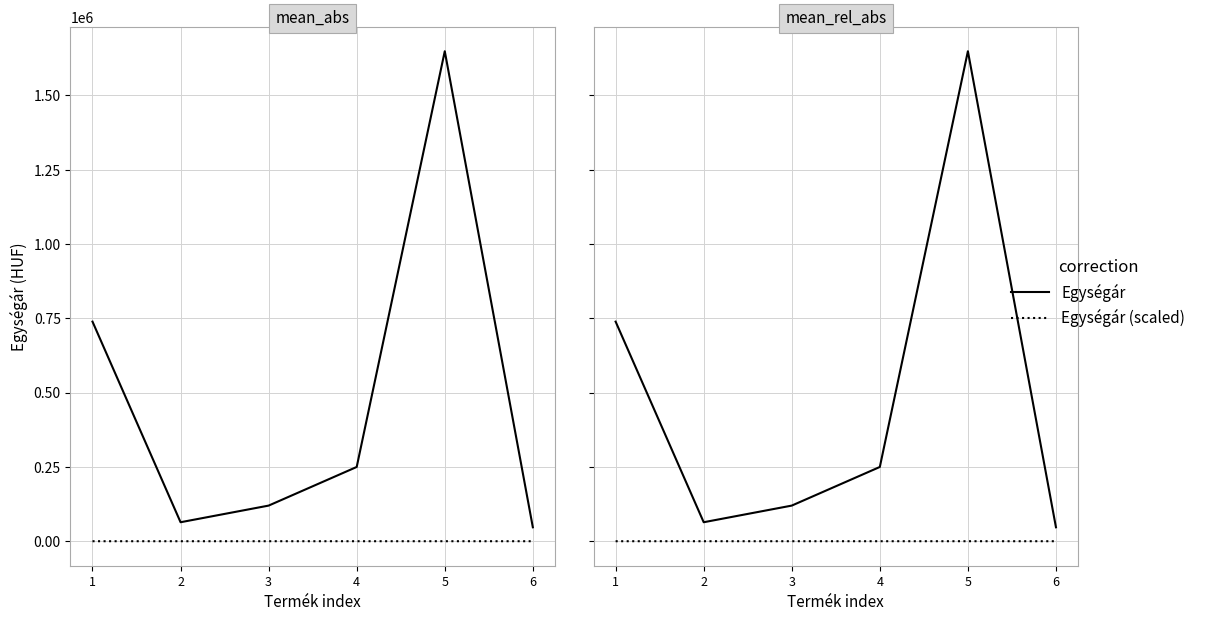

What is the value of the Egységár point at the 1st from the left?

739000.0